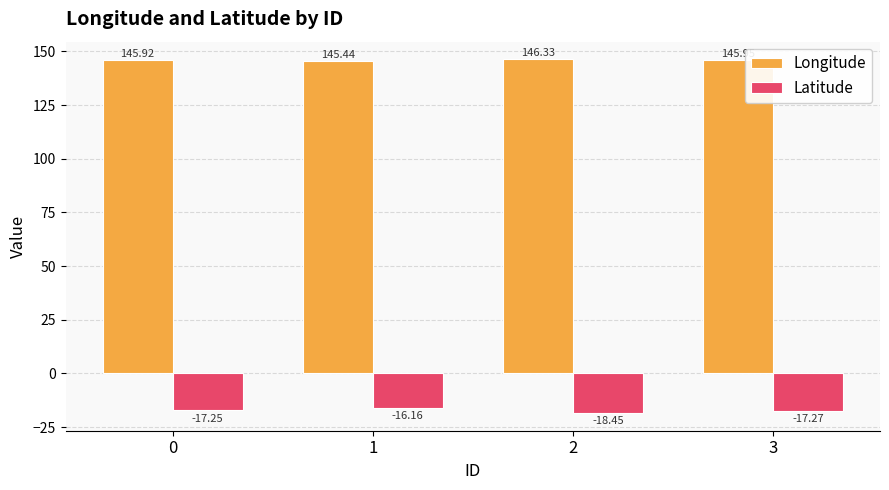

What is the total value across all series at 2?

127.9